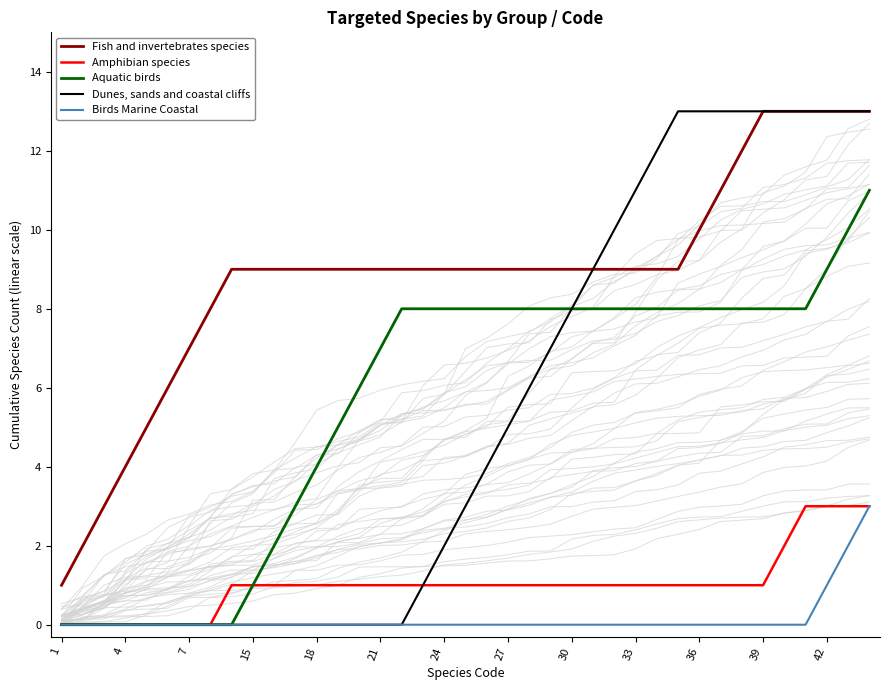

Is it true that Fish and invertebrates species equals 5 at 17?

False